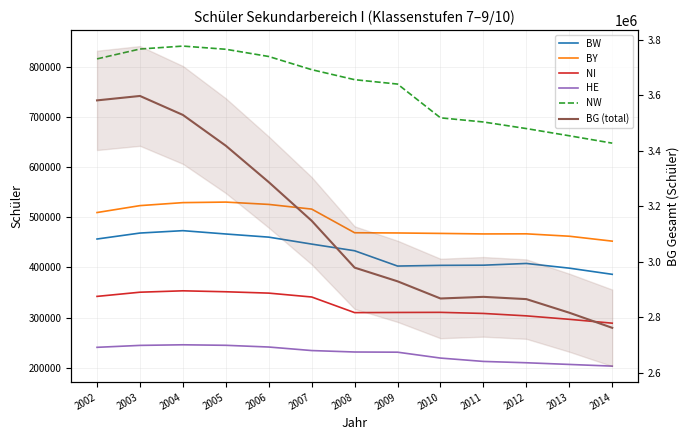

Which label corresponds to the largest value in the chart?

2003